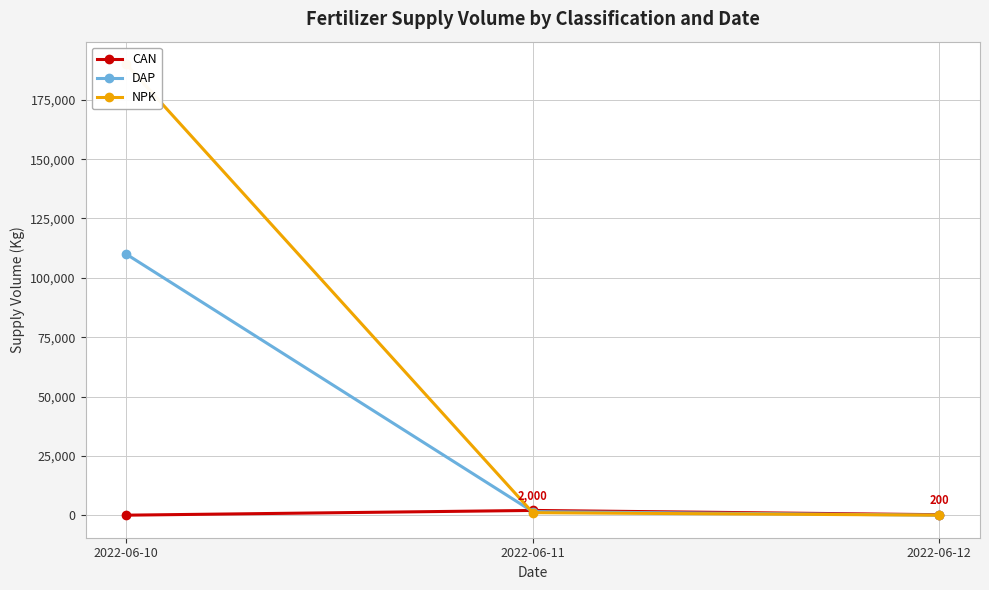

Reading right to left, transcribe all the data shown in this chart.

CAN: 2022-06-12=200	2022-06-11=2000	2022-06-10=0
DAP: 2022-06-12=0	2022-06-11=1500	2022-06-10=110000
NPK: 2022-06-12=0	2022-06-11=1050	2022-06-10=190000